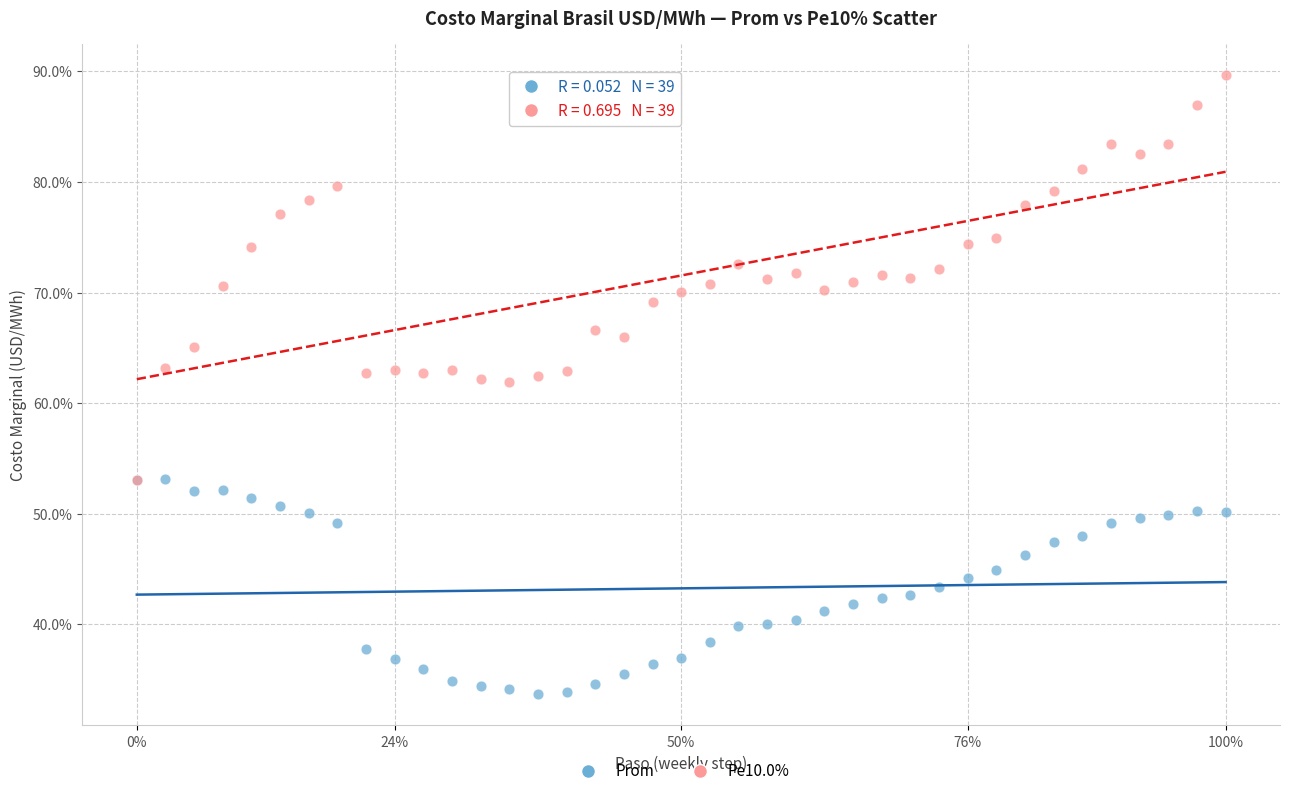

What are all the series names shown in the legend?

Prom, Pe10.0%